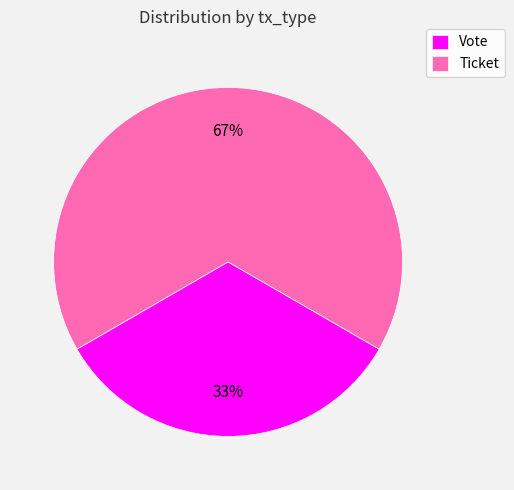

Rank the categories by value from lowest to highest.

Vote, Ticket